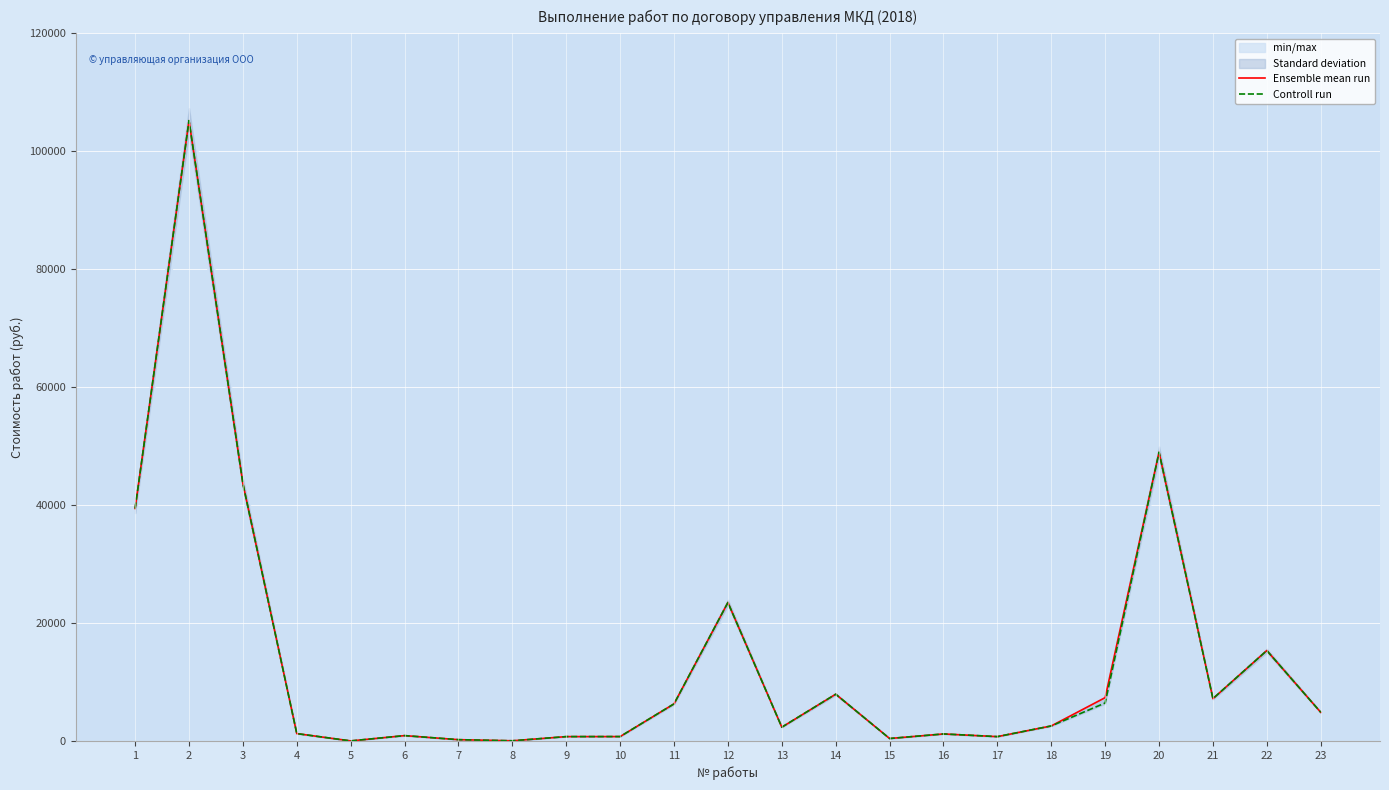

The Controll run series shows 758.8 at 10. True or false?

True